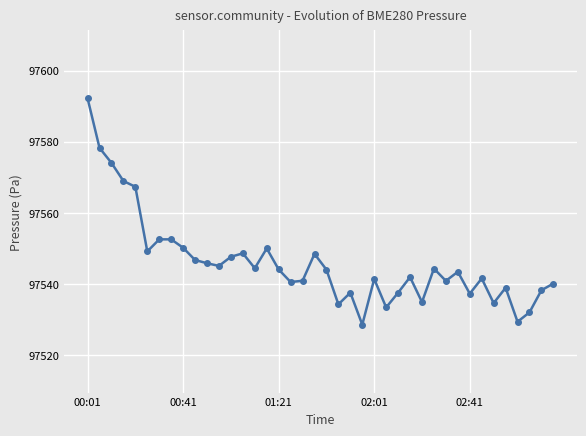

Is this an area chart (filled region under the line)?

No